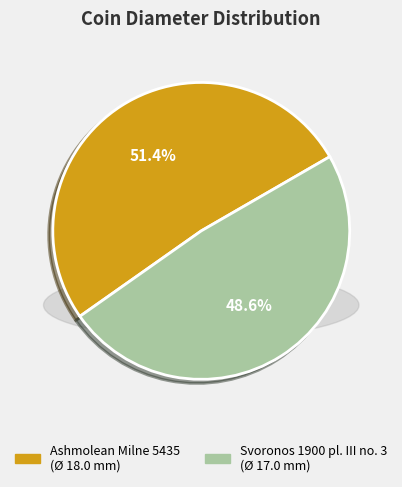

What is the majority slice?

Ashmolean Milne 5435